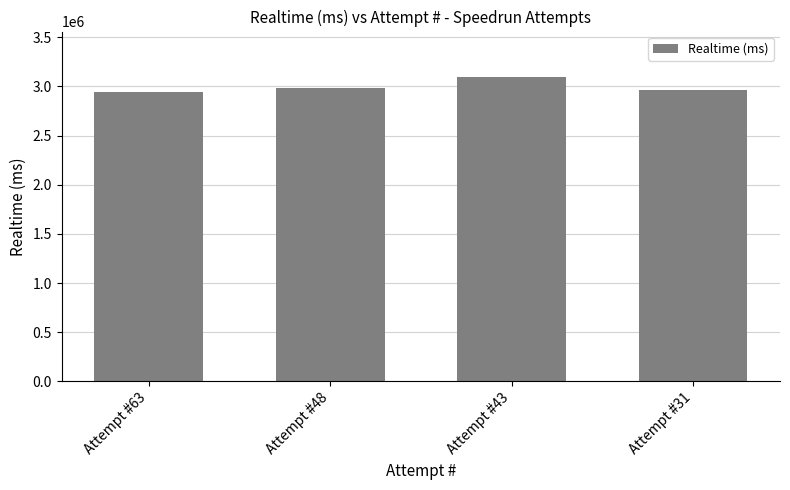

The value at Attempt #48 is 2984721. True or false?

True